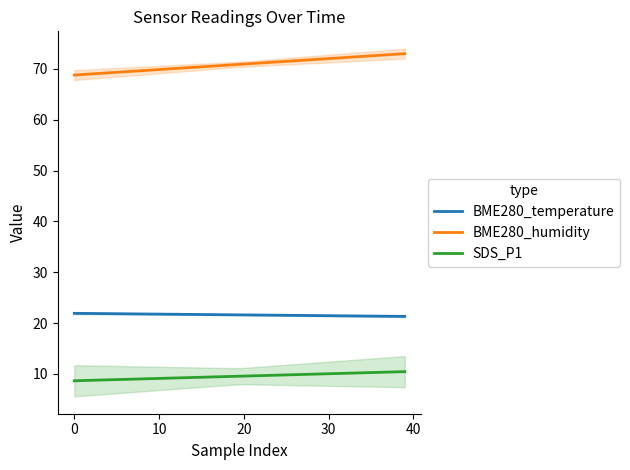

True or false: SDS_P1 and BME280_temperature cross at least once.

False